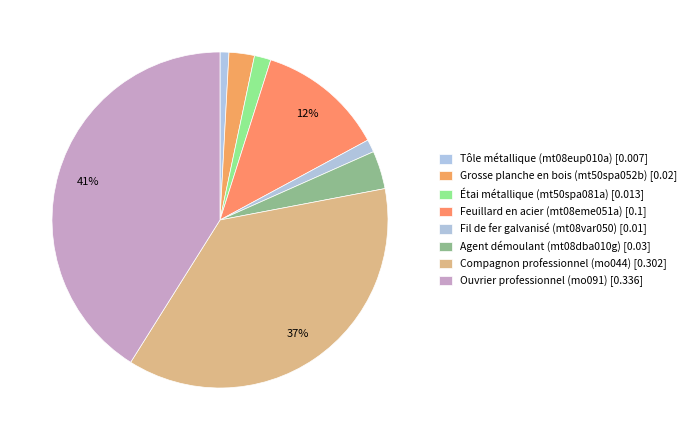

How many segments does this pie chart have?

8